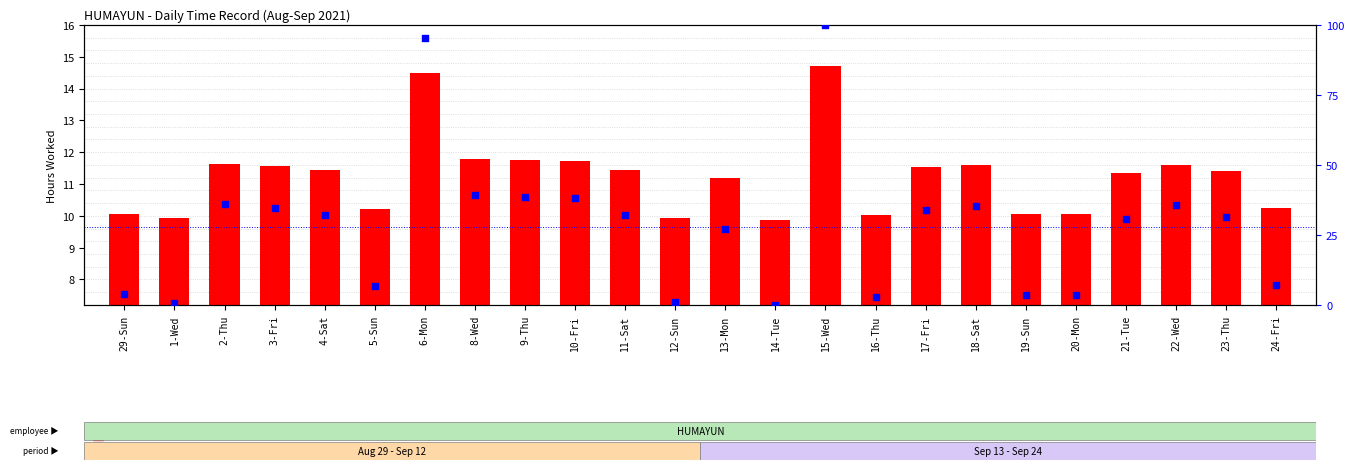

What are all the series names shown in the legend?

transformed count, percentile rank within the sample